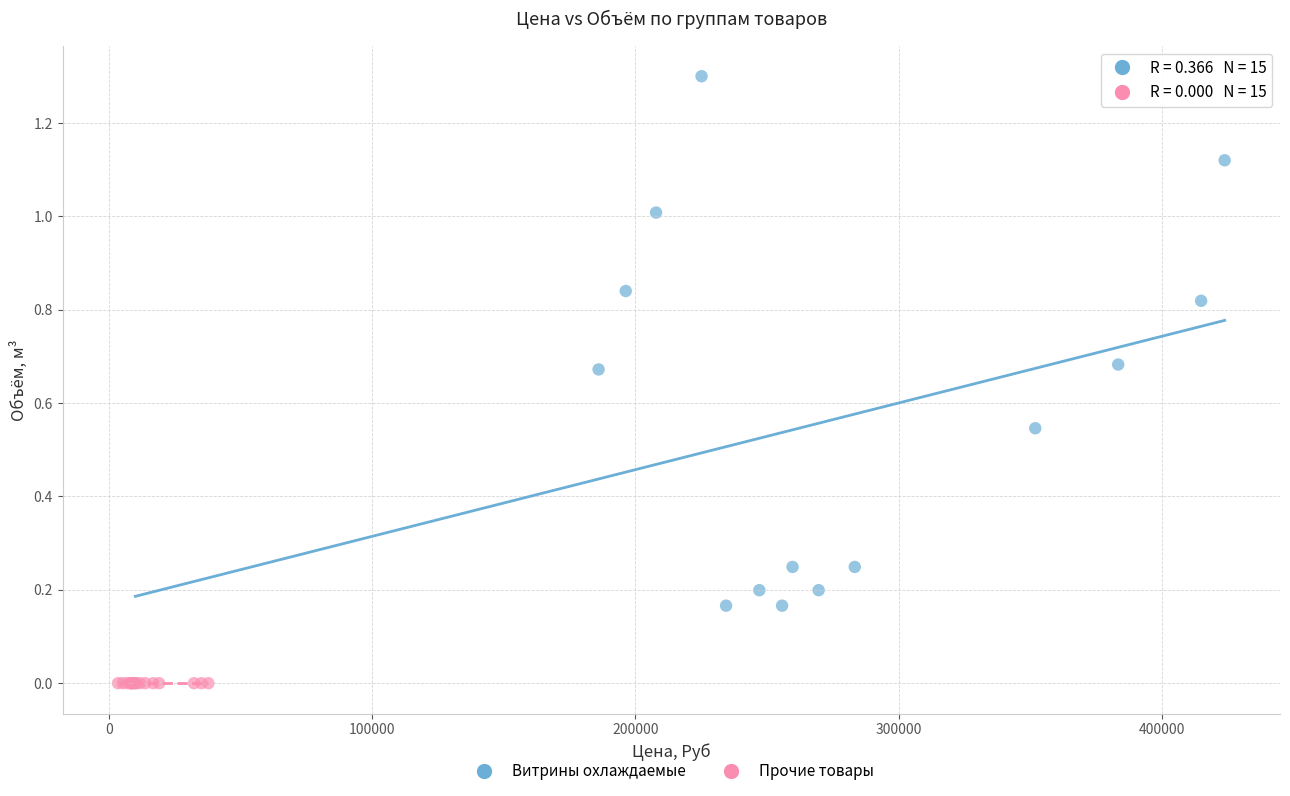

Which series reaches the maximum Y coordinate?

Витрины охлаждаемые